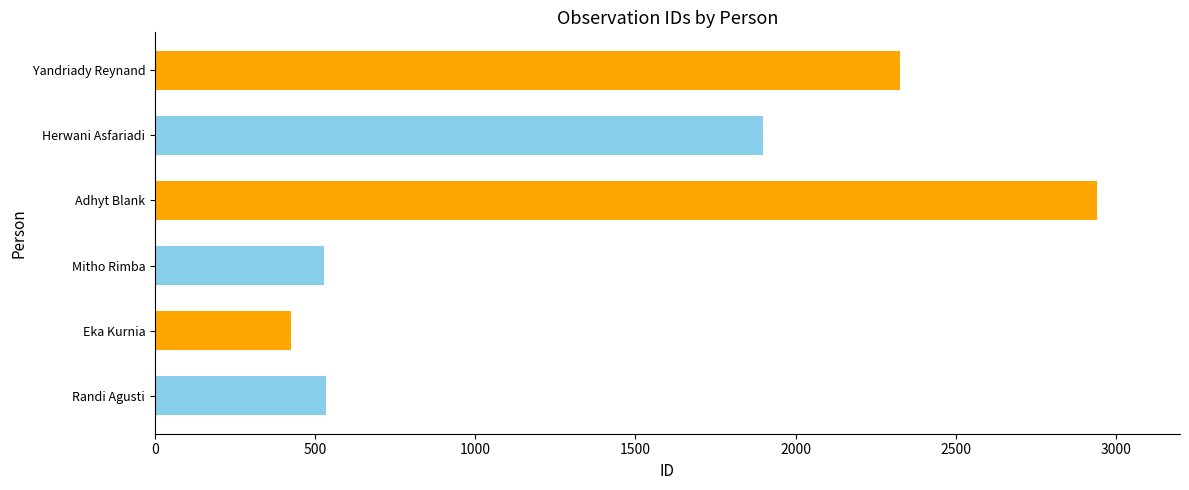

What is the sum of the values at Yandriady Reynand and Mitho Rimba?

2855